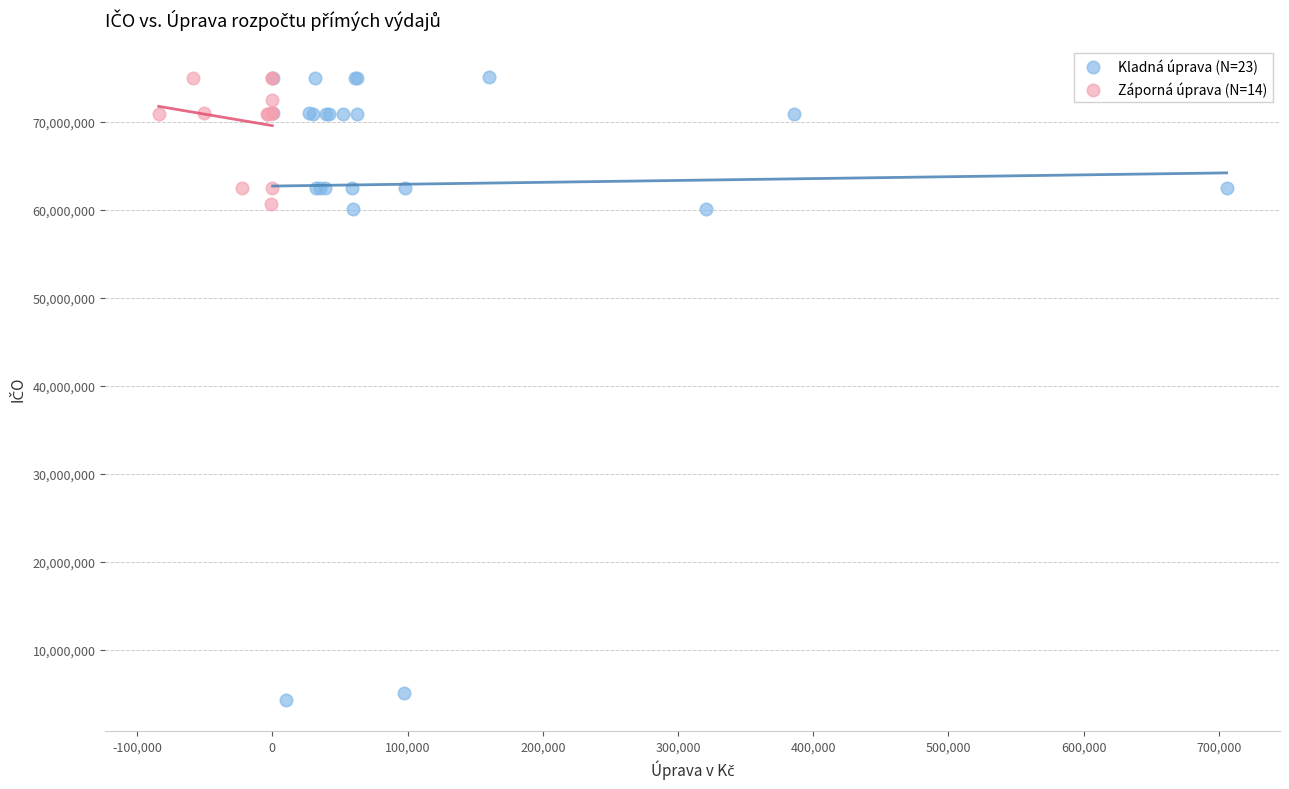

What are all the series names shown in the legend?

Kladná úprava (N=23), Záporná úprava (N=14)